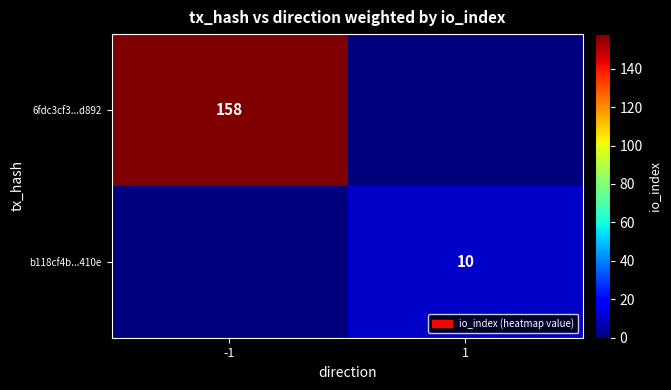

True or false: 6fdc3cf3...d892 has a value of 158 at -1.

True